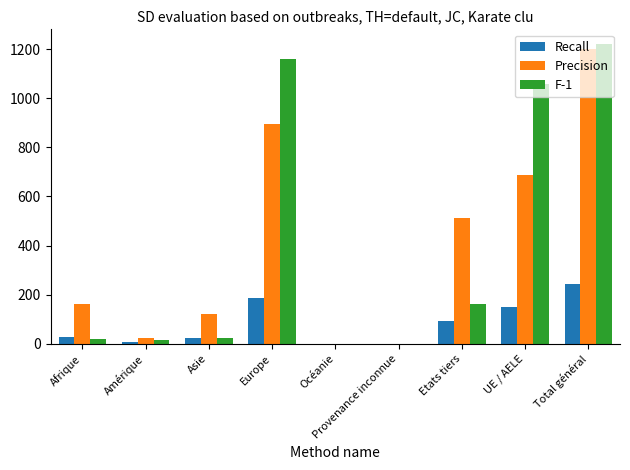

What is the total value across all series at Europe?

2242